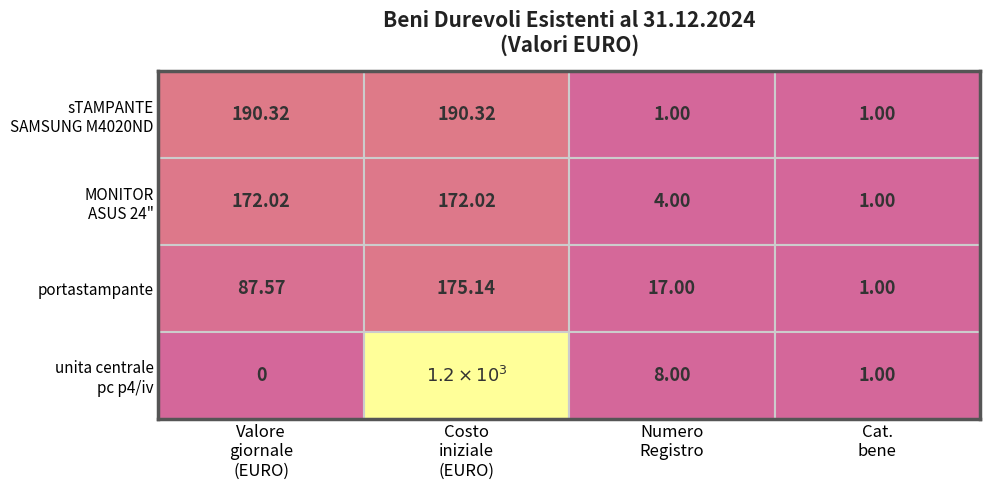

The portastampante series shows 137.5 at 1. True or false?

False